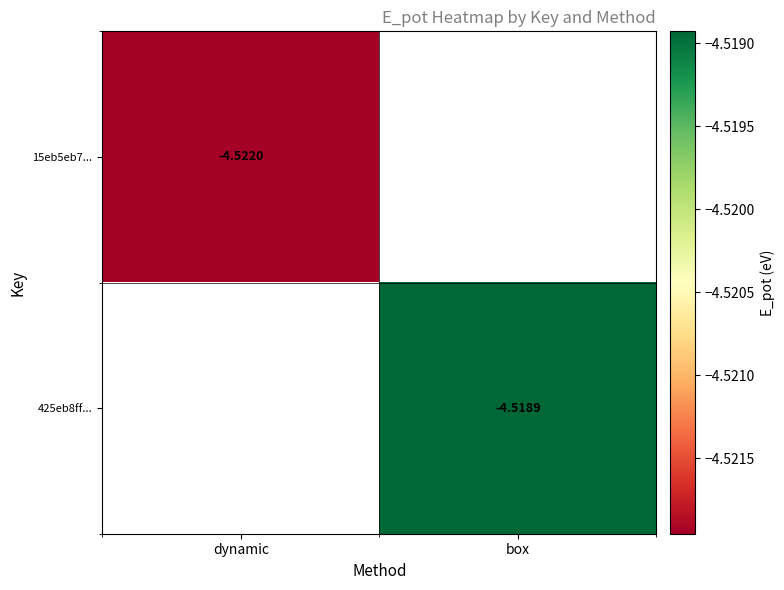

Is the value of 425eb8ff... at box greater than the value of 15eb5eb7... at dynamic?

Yes